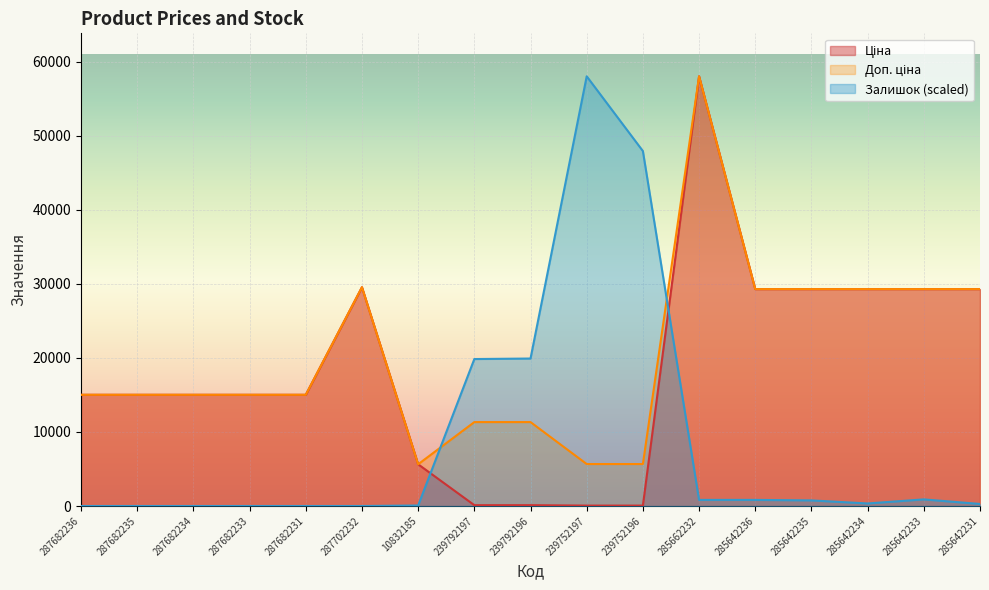

What is the value of the Ціна point at the 5th from the left?

15019.2